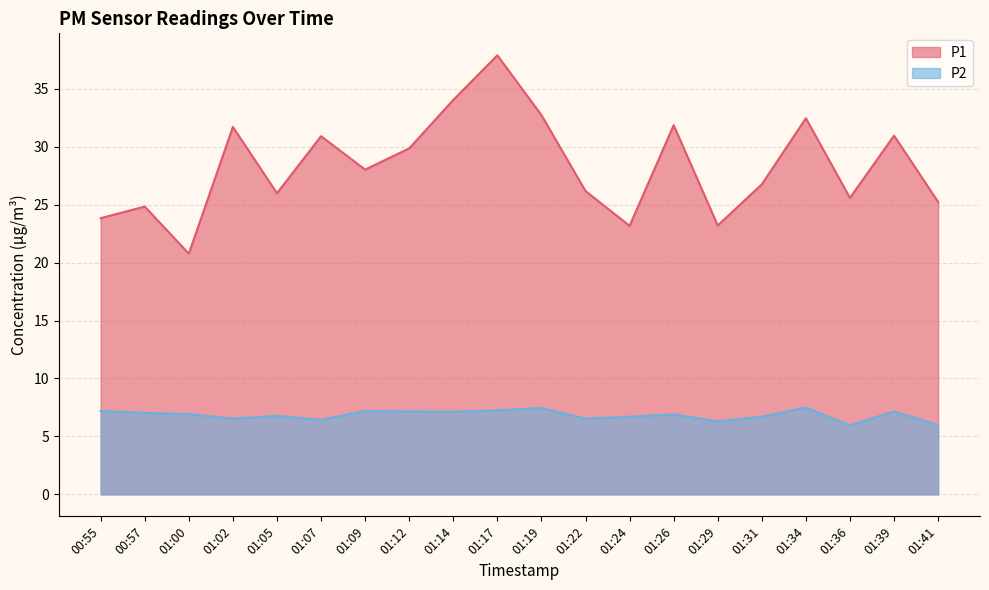

What is the label of the 18th point from the left?

01:36